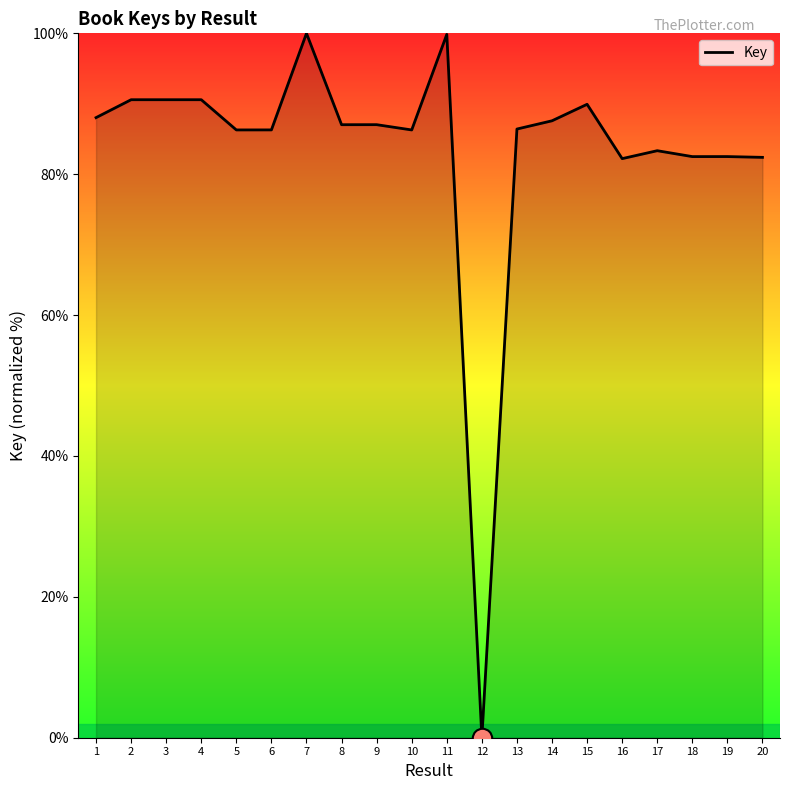

What is the ratio of the value at 9 to the value at 10?

1.0